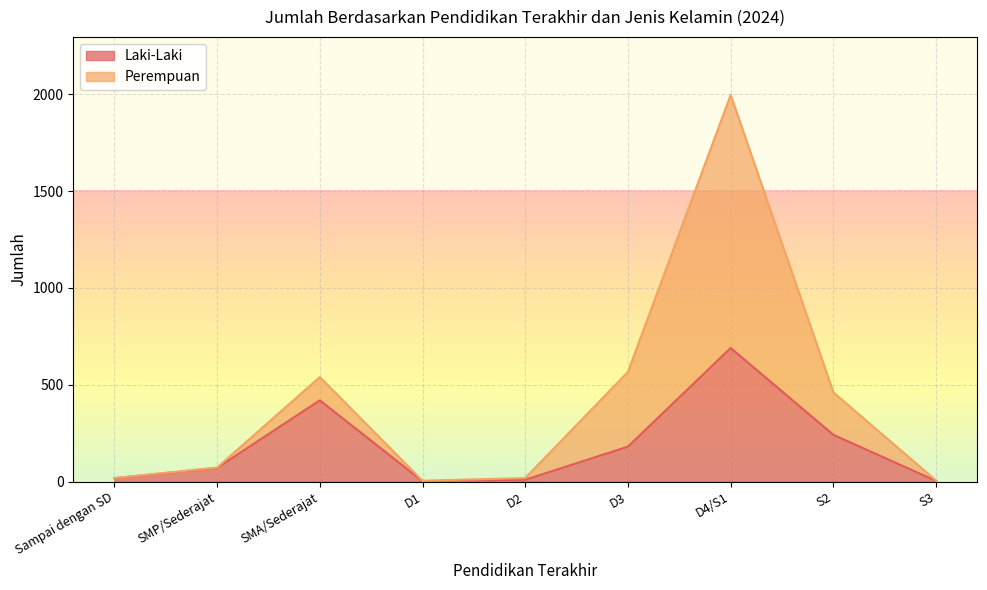

At which category does Laki-Laki reach its first local valley?

D1